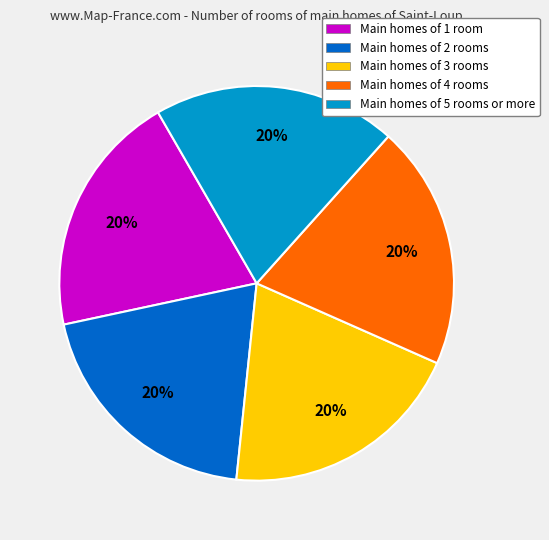

Does any single category account for the majority?

No